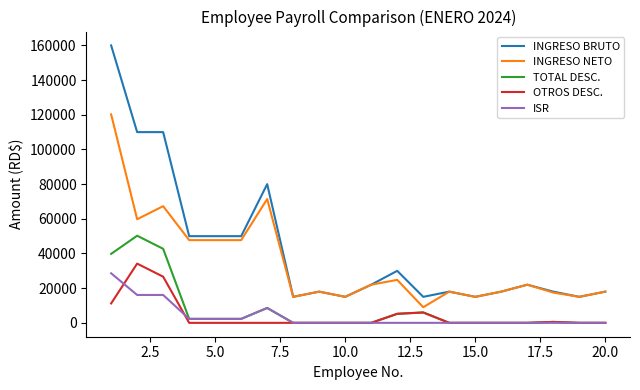

Which series has the largest total across all categories?

INGRESO BRUTO